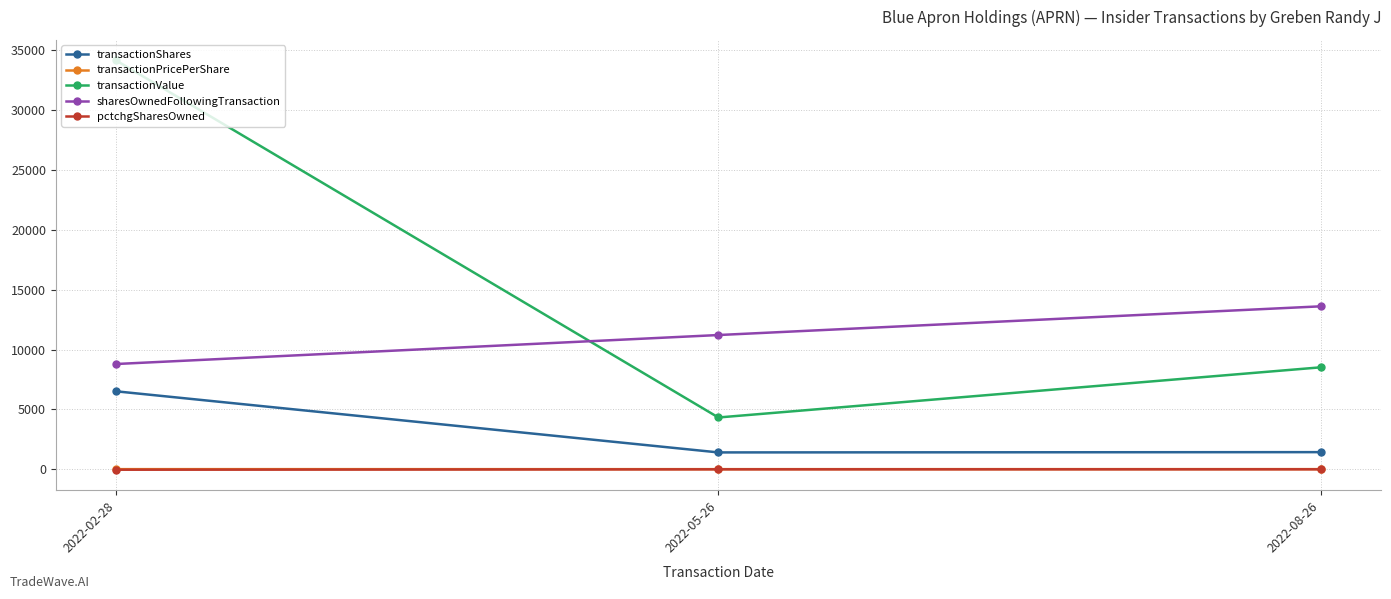

Does the chart display data point markers on the line(s)?

Yes